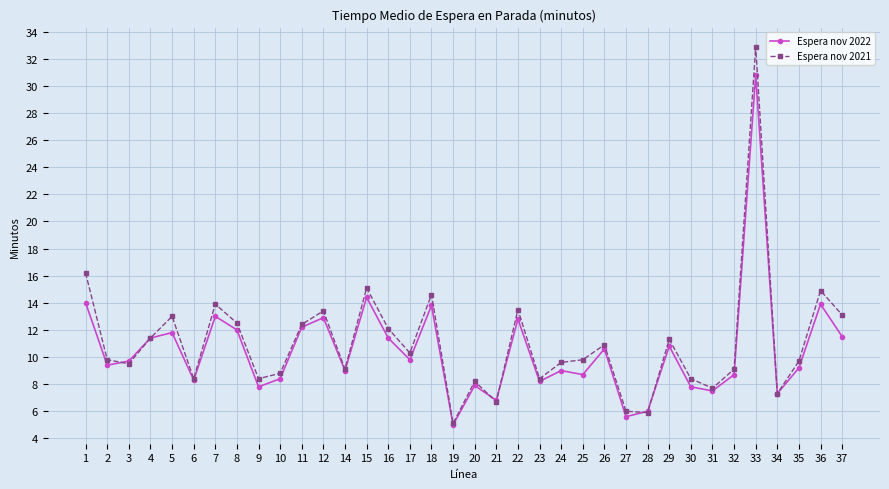

Where do Espera nov 2022 and Espera nov 2021 first cross each other?

2 and 3